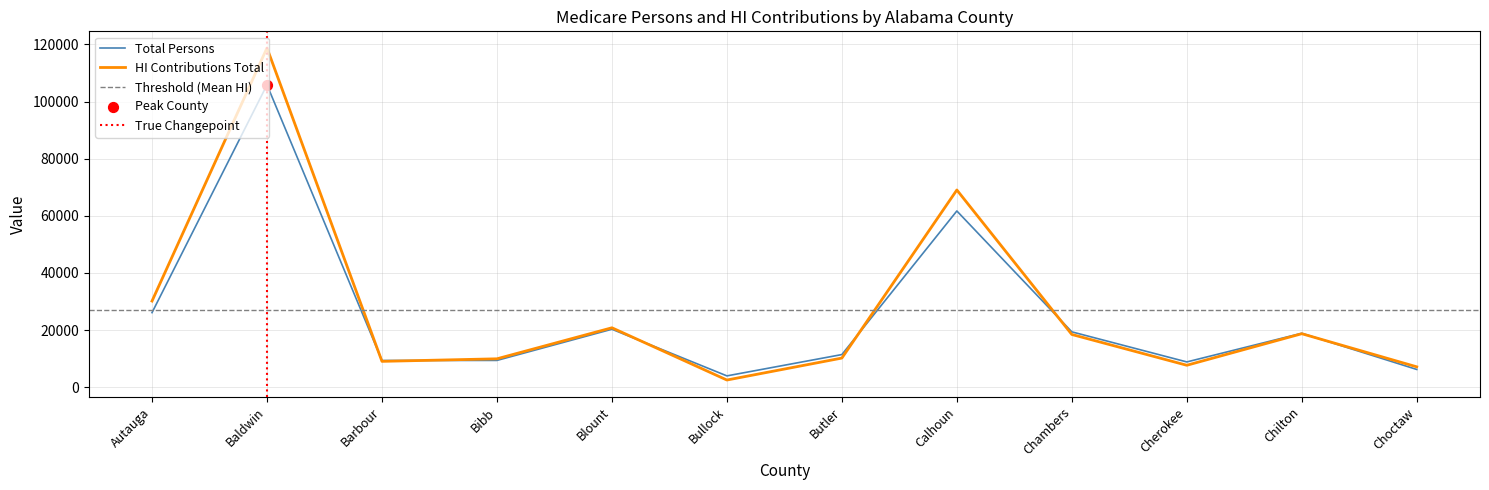

Is the value of Total Persons at Barbour greater than the value of HI Contributions Total at Cherokee?

Yes